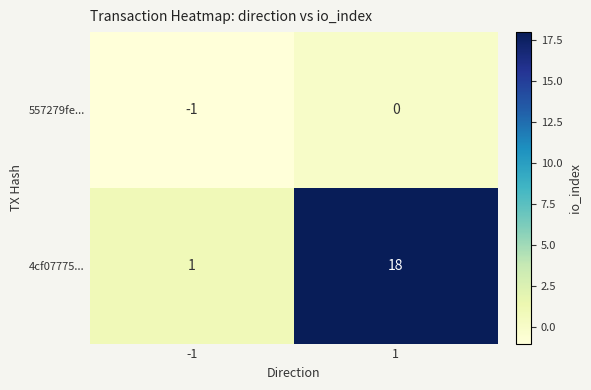

What is the average value of the 4cf07775... series?

10